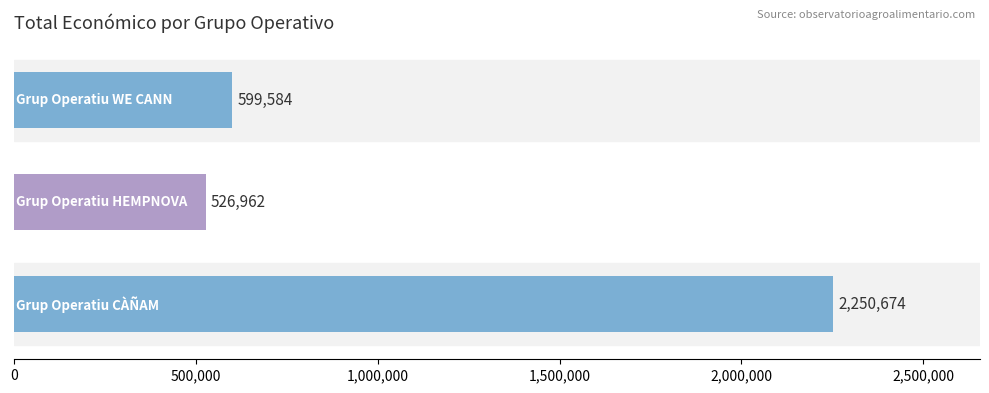

What is the greatest value displayed?

2250674